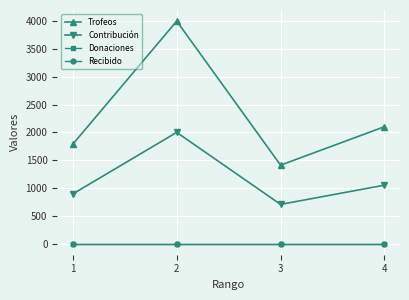

Between 3 and 4, which is larger?

4